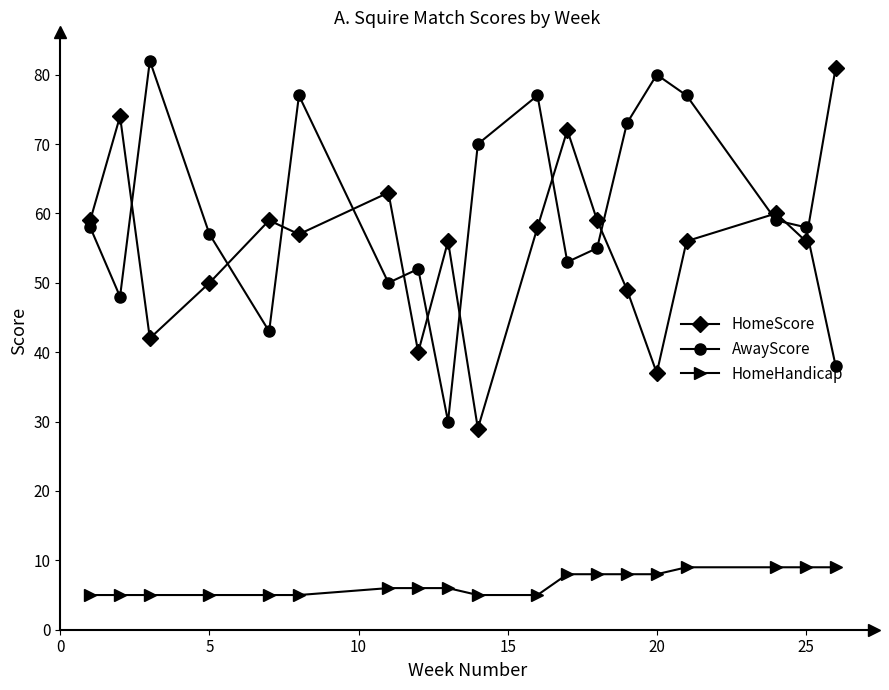

Count the HomeHandicap values in the range 5 to 8.

15